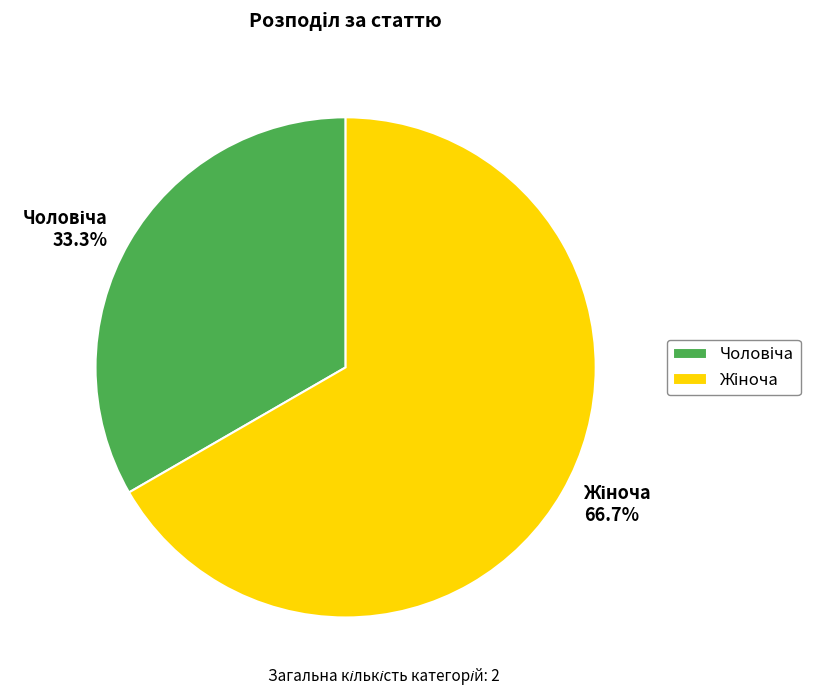

How many slices are in this pie chart?

2